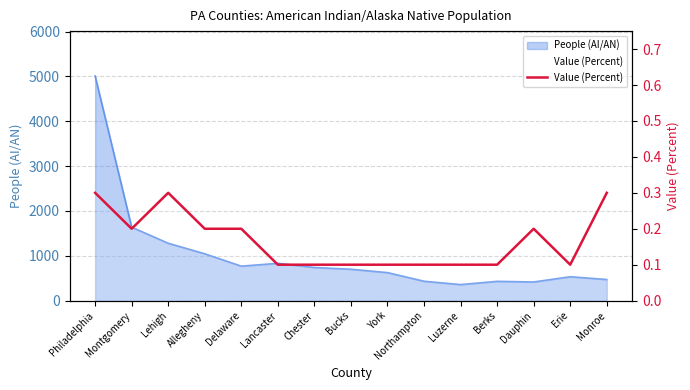

The chart shows a value of 0.2 at Allegheny. True or false?

True